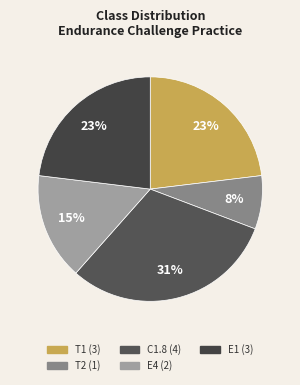

How much of the chart is everything except E1?

76.9%